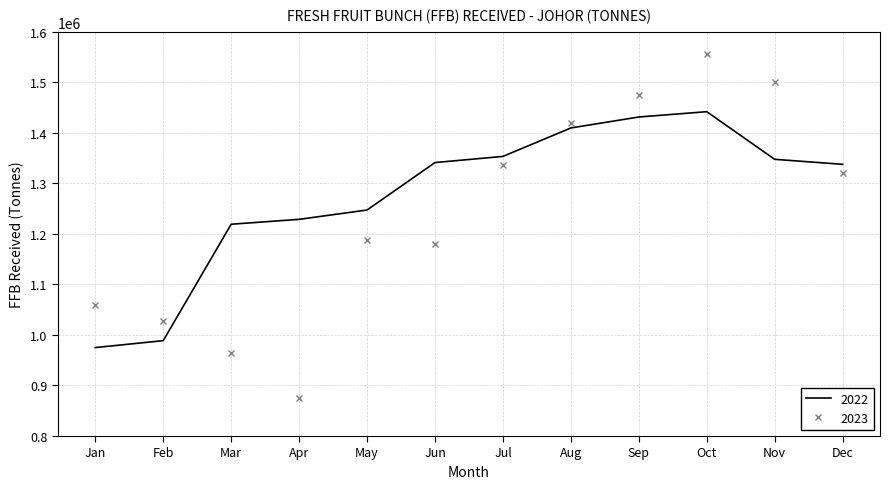

At which category does the chart reach its peak across all series?

Oct